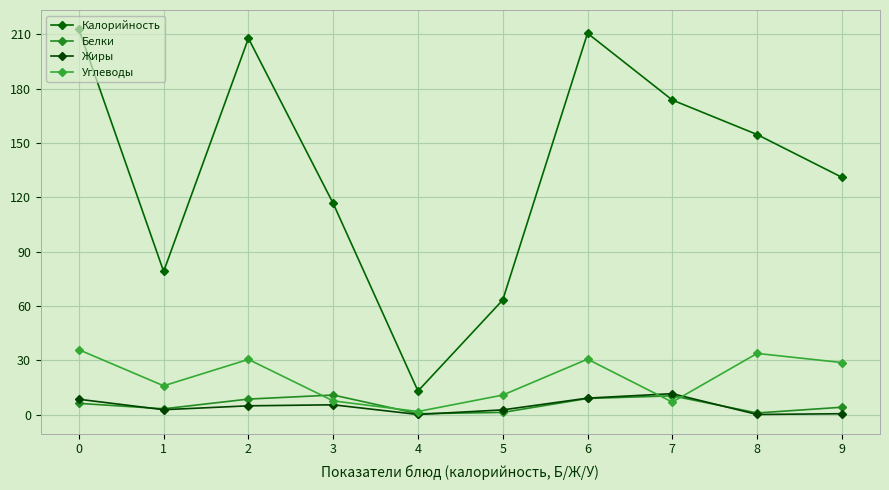

True or false: Калорийность and Углеводы intersect in this chart.

False